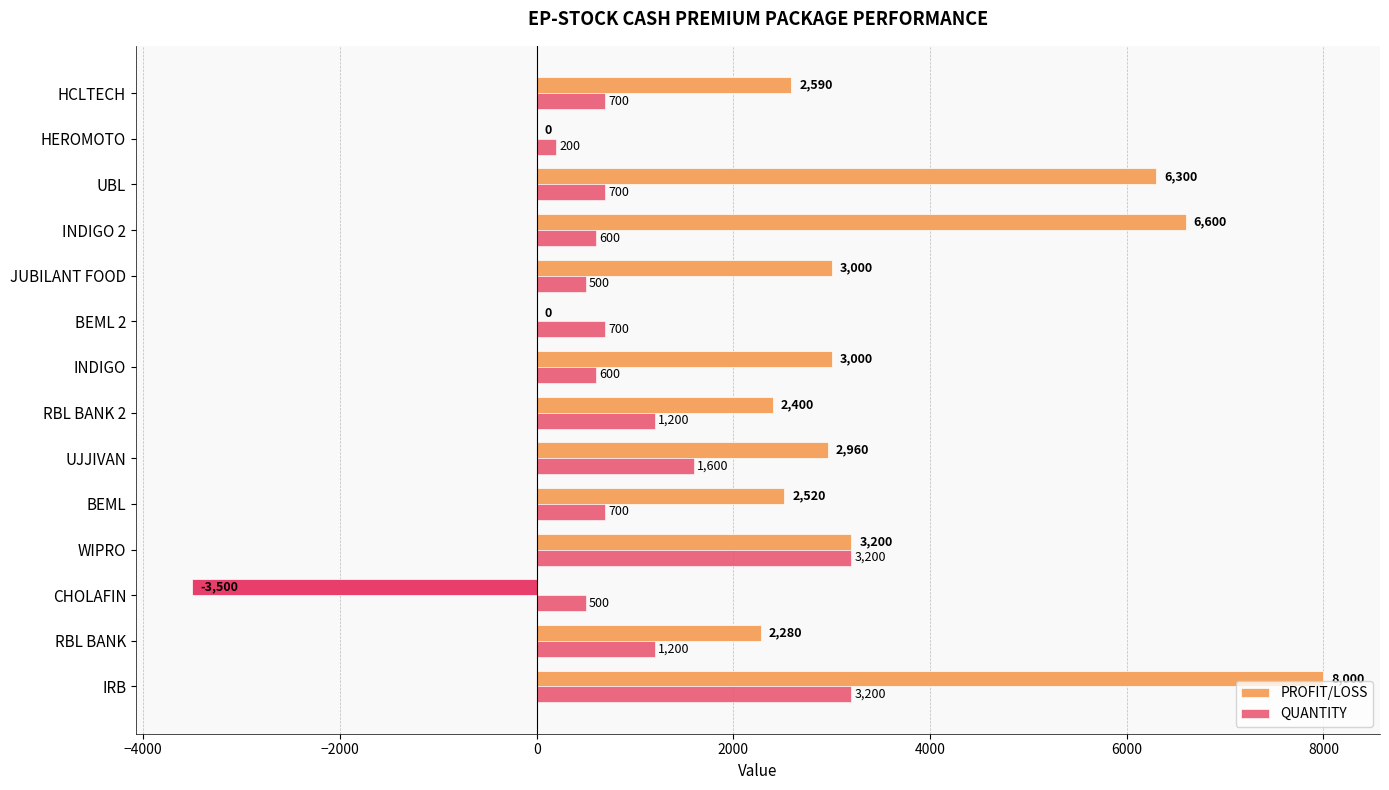

What is the sum of all QUANTITY values?

15600.0